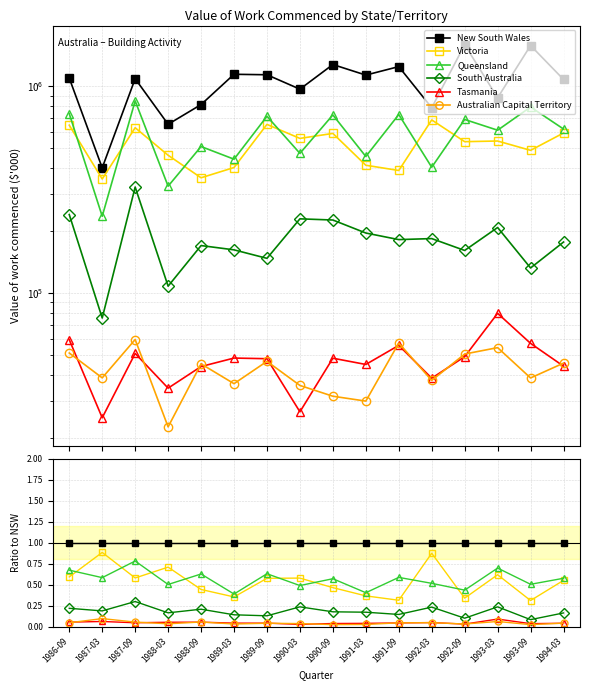

Which has a higher value, 1991-03 or 1993-09?

1991-03